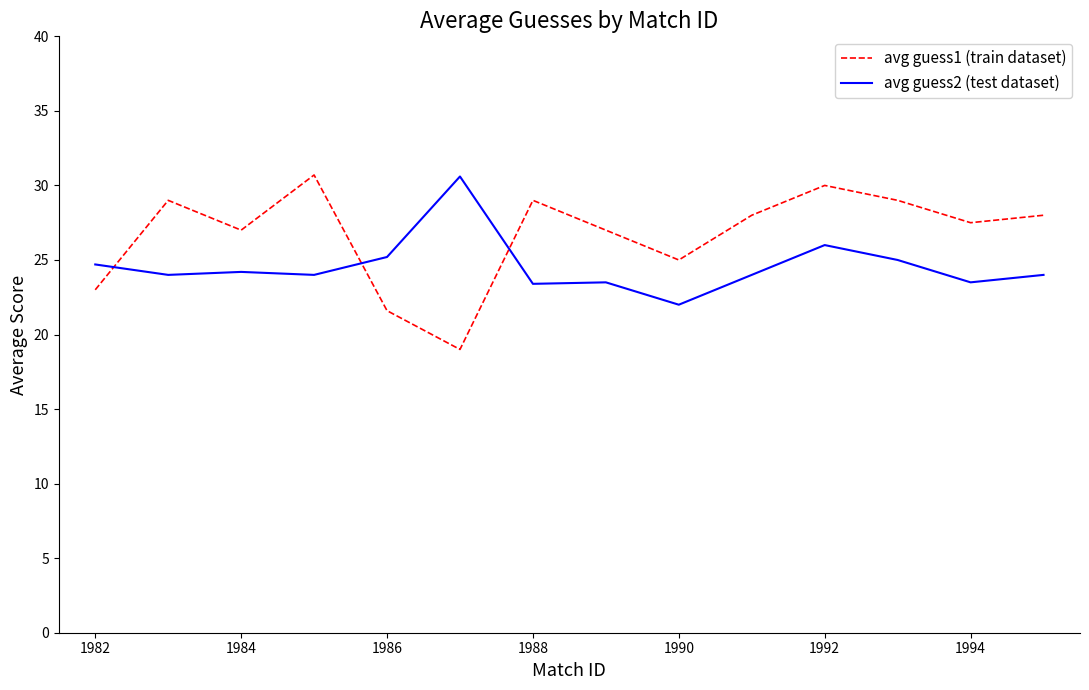

What is the highest value of the avg guess1 (train dataset) series?

30.7